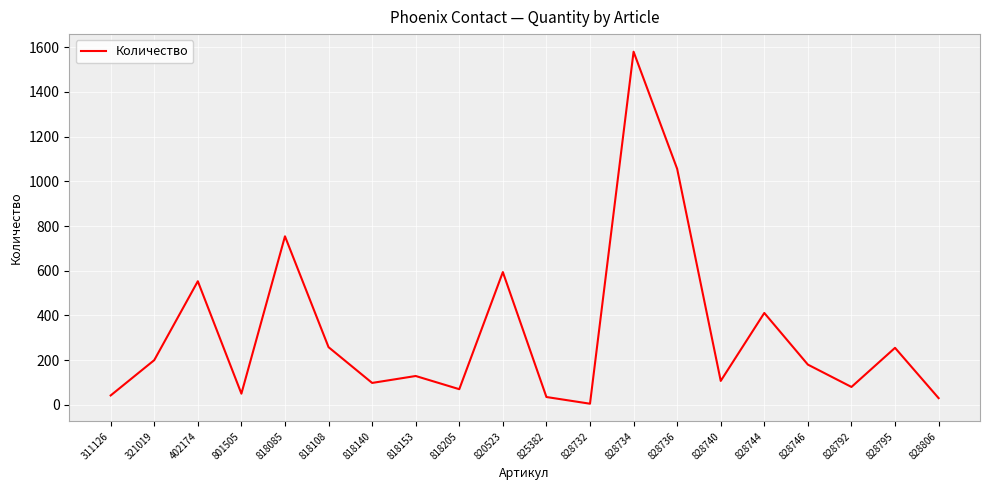

Where is the data nearest to the value 792?

818085